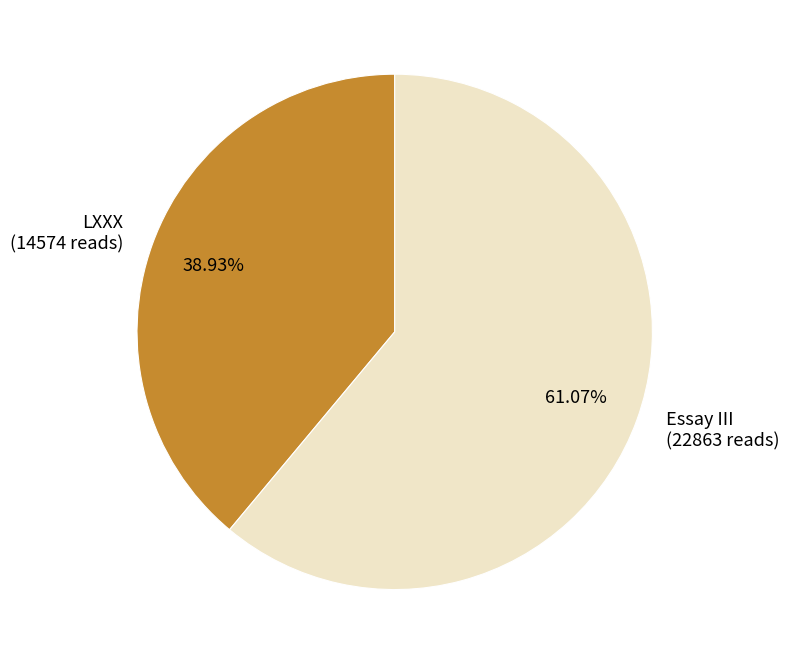

How much of the chart is everything except Essay III?

38.9%